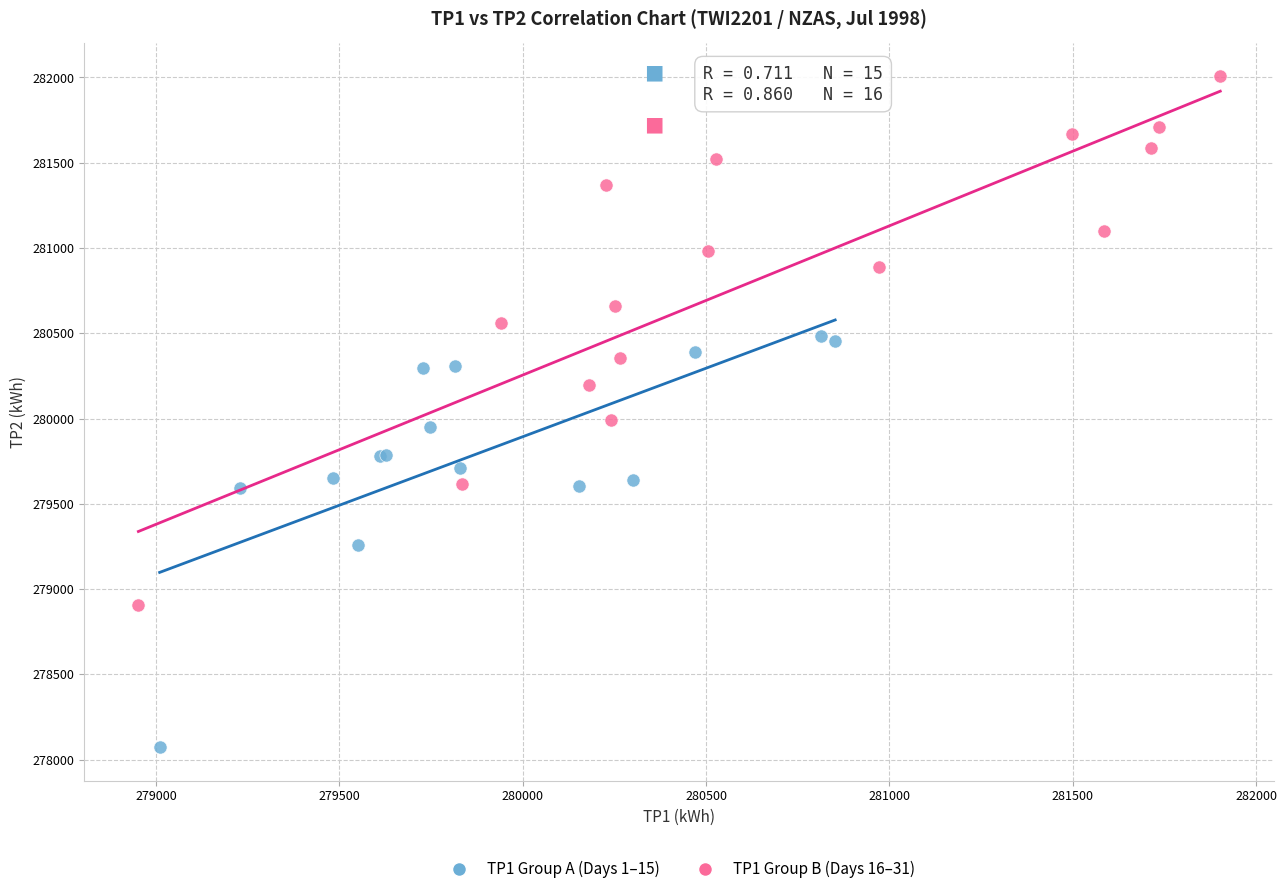

Which series has the widest spread of Y values?

TP1 Group B (Days 16–31)